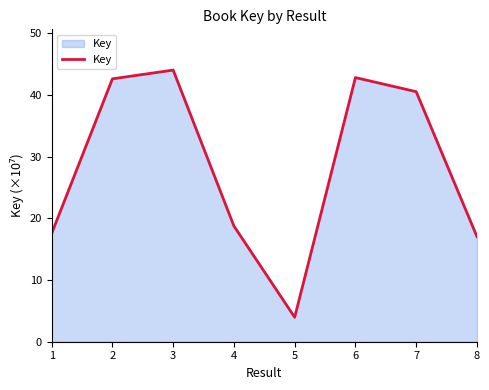

What is the maximum value shown in the chart?

44.0